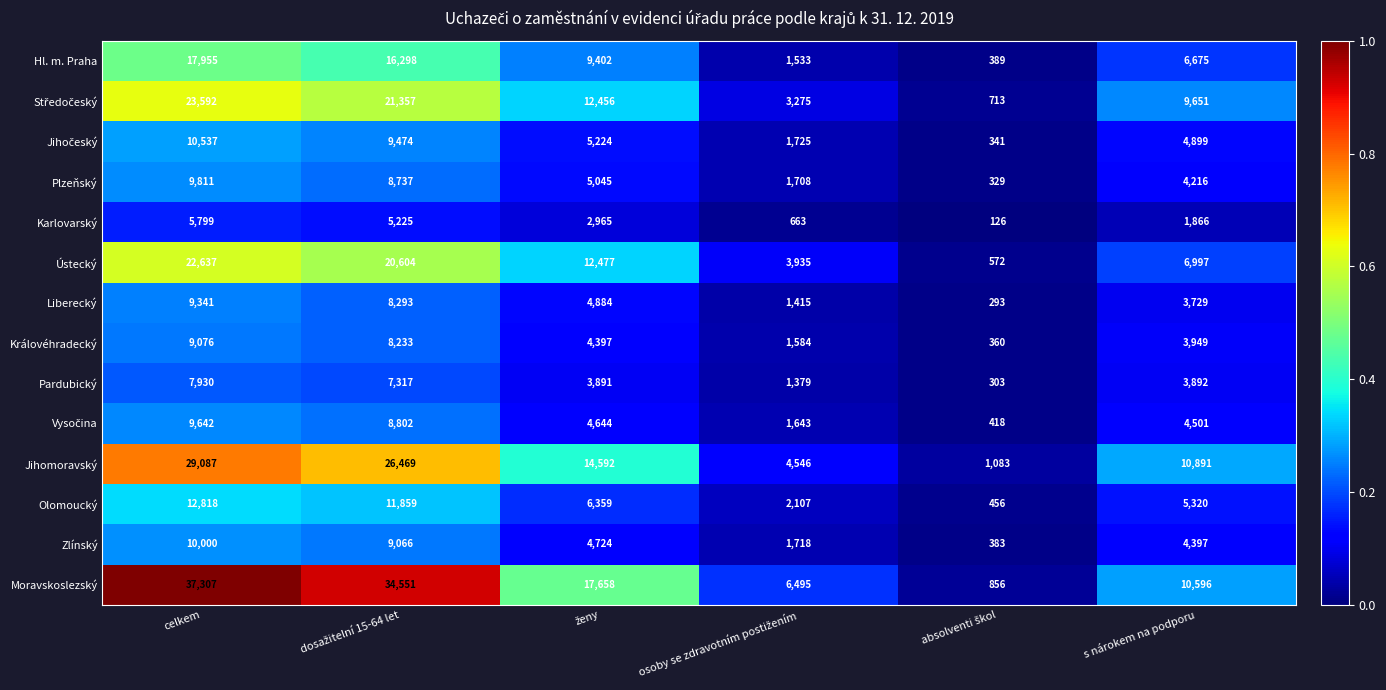

Where does the Moravskoslezský series first go above 17658?

celkem